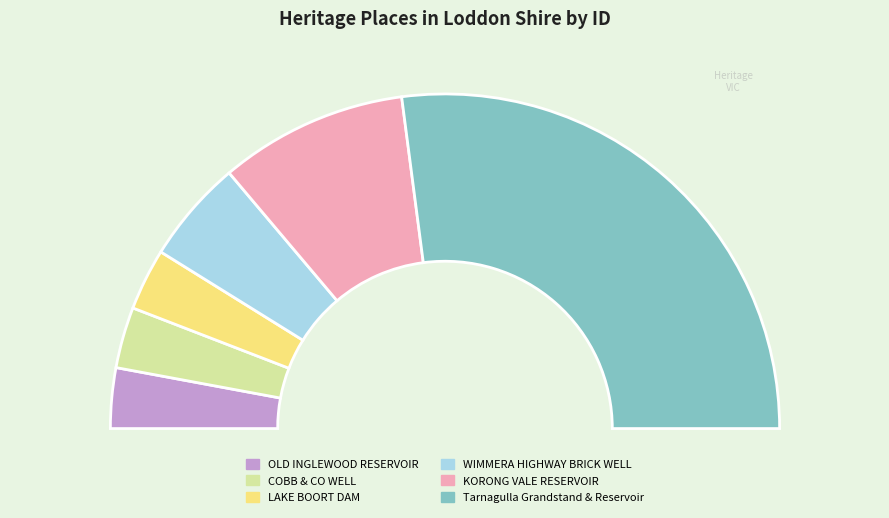

The COBB & CO WELL slice represents 1% of the pie. True or false?

False